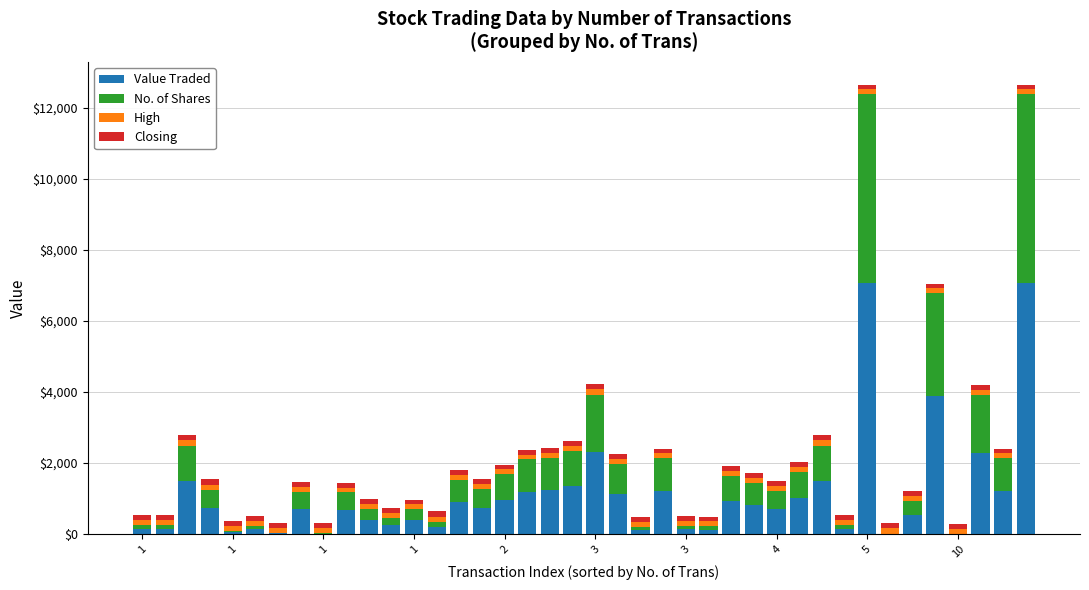

Which series has the largest range (max minus min)?

Value Traded